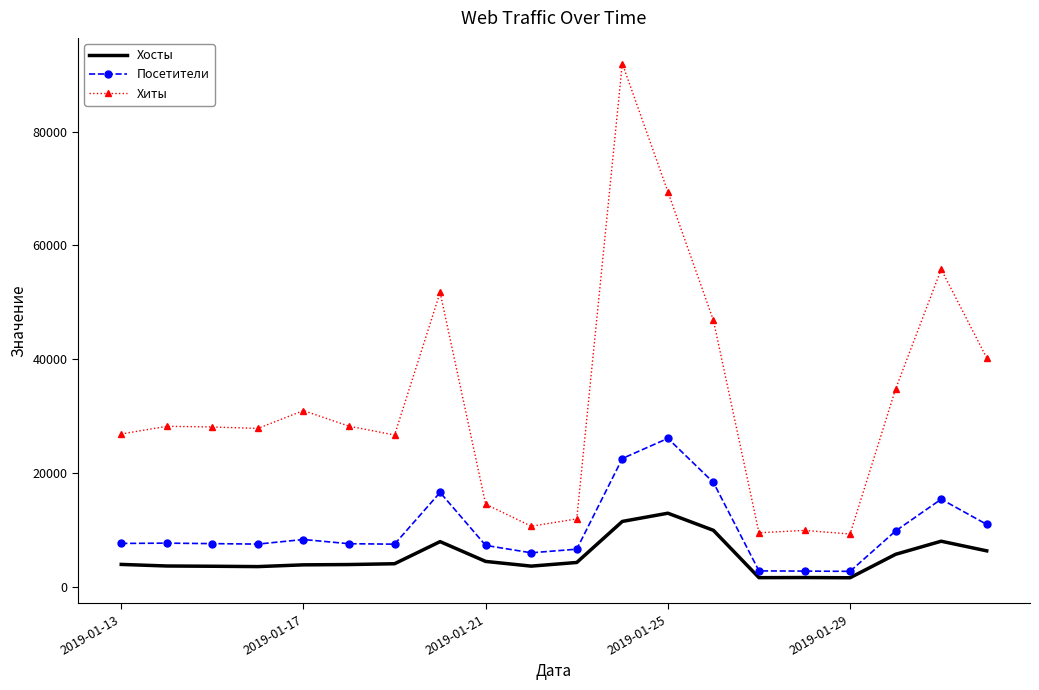

Which series has the largest range (max minus min)?

Хиты